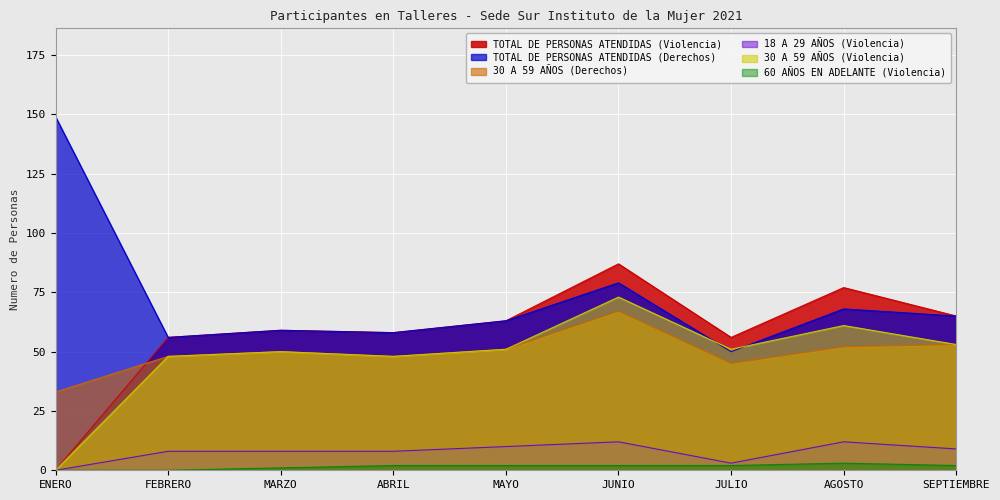

What position from the right is JULIO?

3